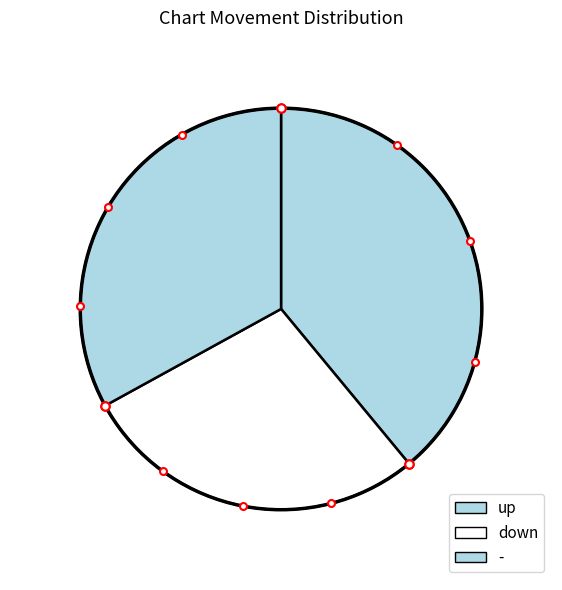

What percentage is the - slice, to the nearest percent?

33%